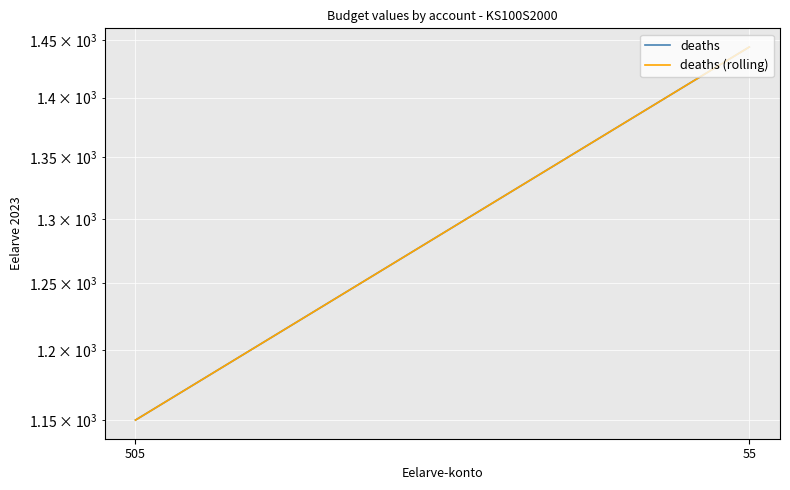

At which category is the sum across all series the highest?

55